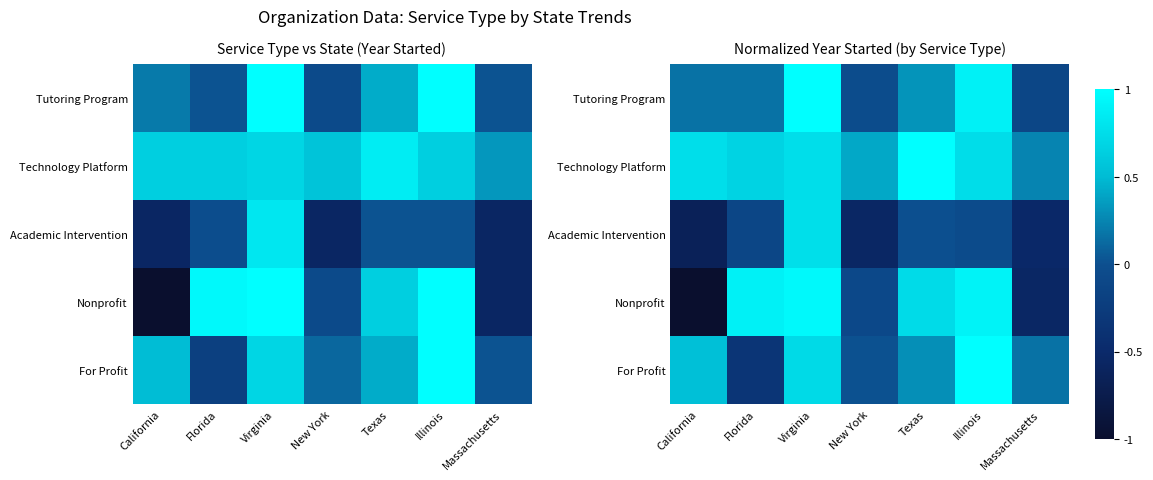

What is the difference between the Academic Intervention values at California and New York?

0.1